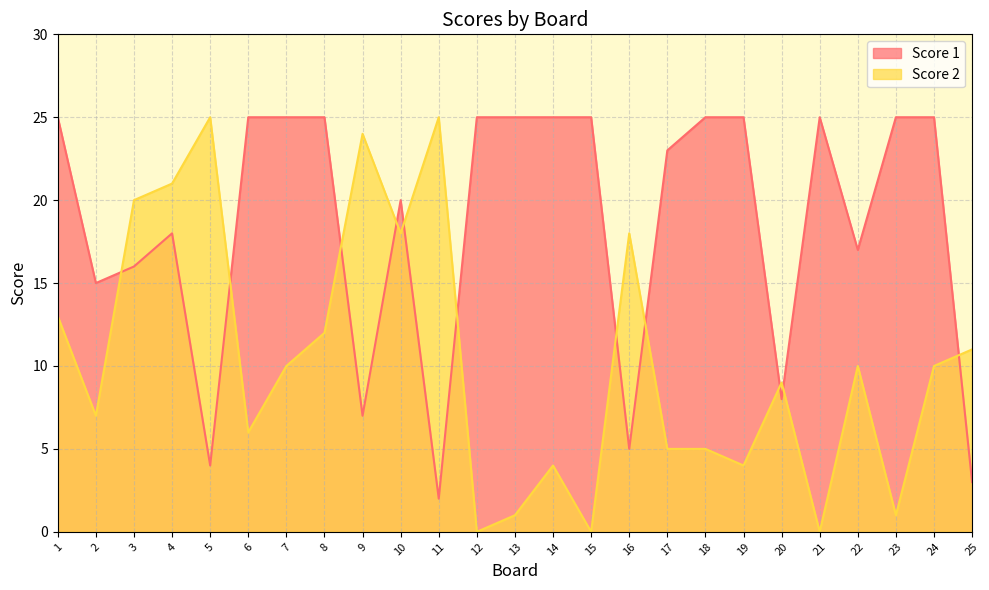

What are all the series names shown in the legend?

Score 1, Score 2